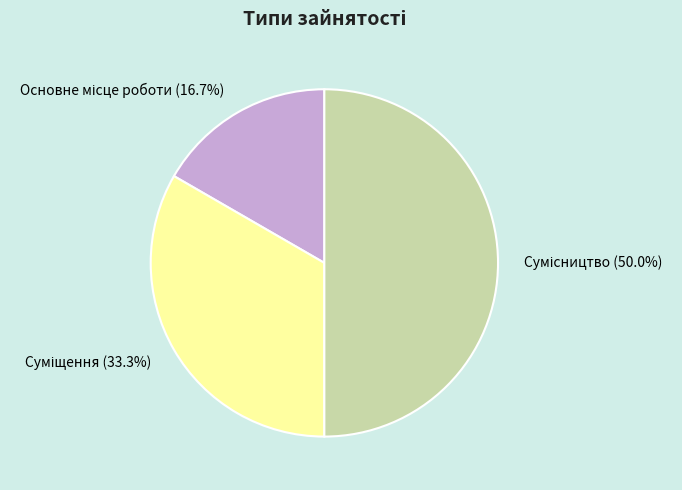

How many segments does this pie chart have?

3